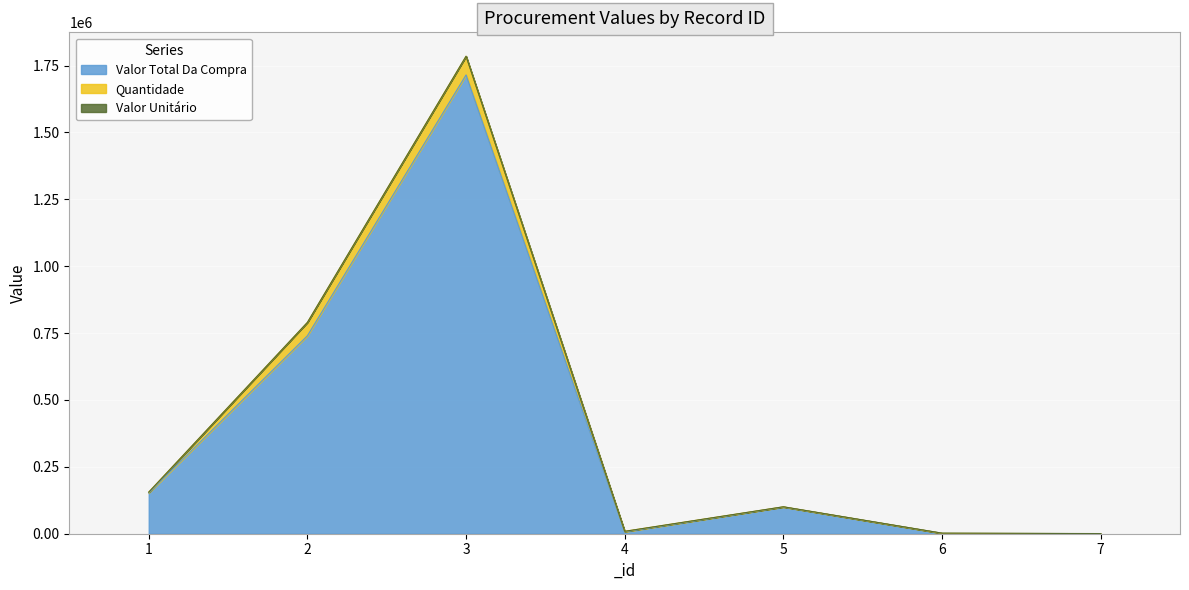

What is the value of the Valor Total Da Compra point at the 6th from the left?

1800